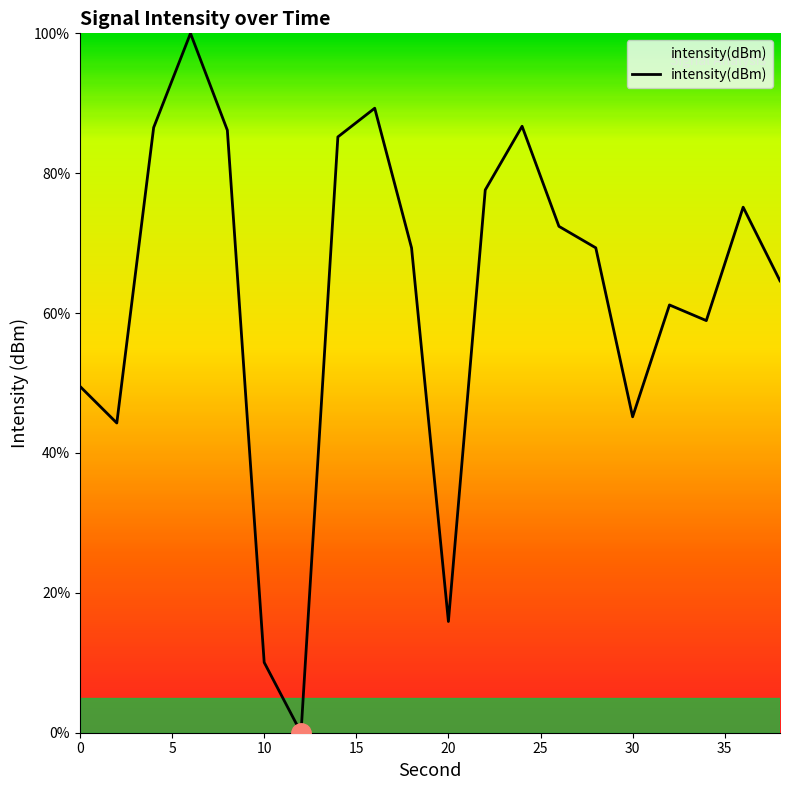

What is the difference between the maximum and minimum values?

100.0